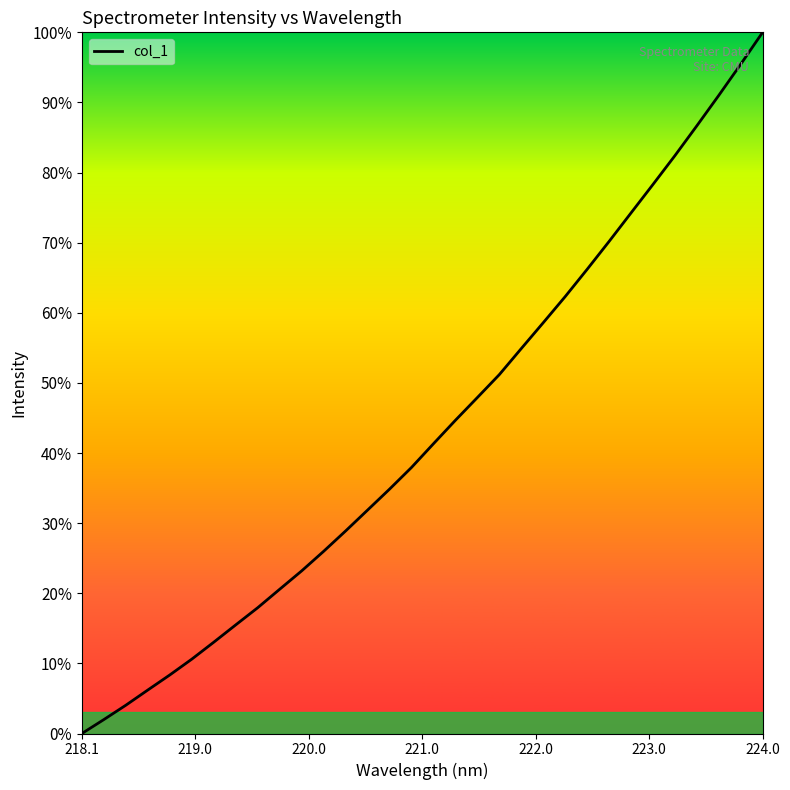

What is the maximum value shown in the chart?

100.0